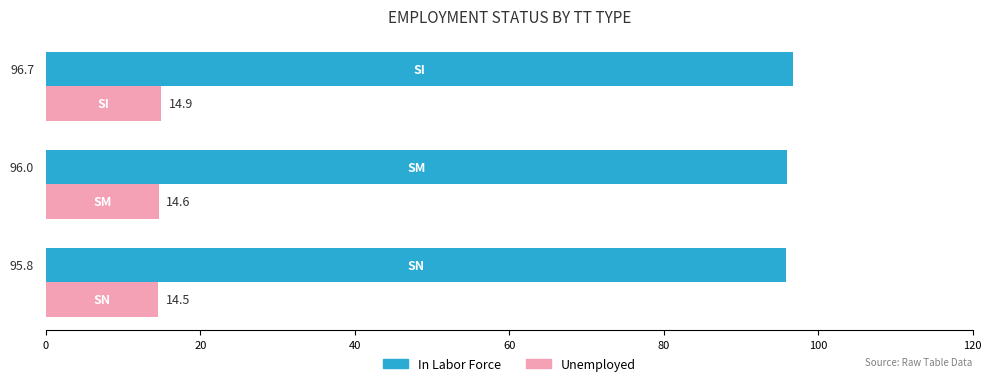

What is the sum of all Unemployed values?

44.0